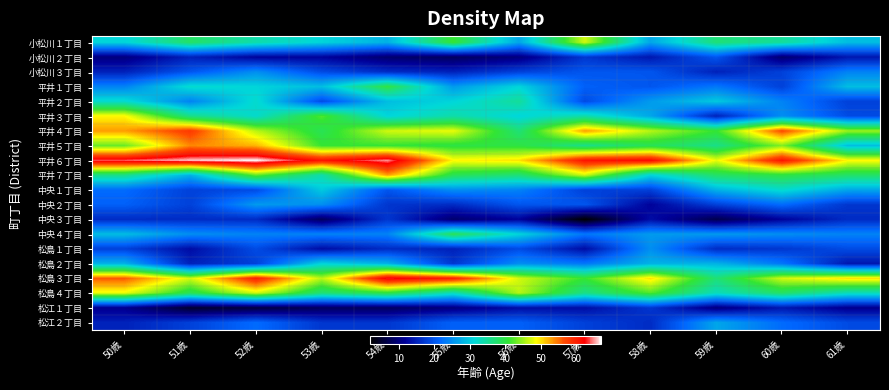

At how many categories does at least one series exceed 55?

9